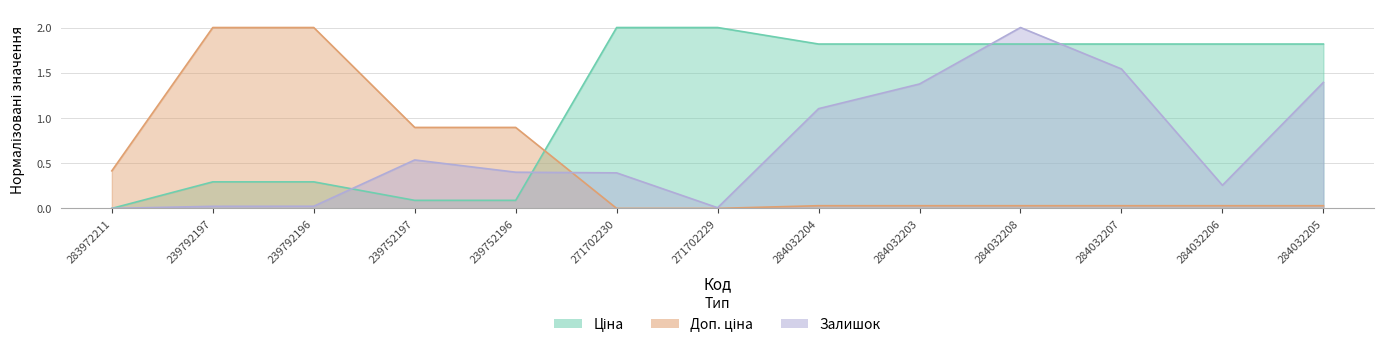

Rank the series at 284032203 from highest to lowest value.

Ціна, Залишок, Доп. ціна